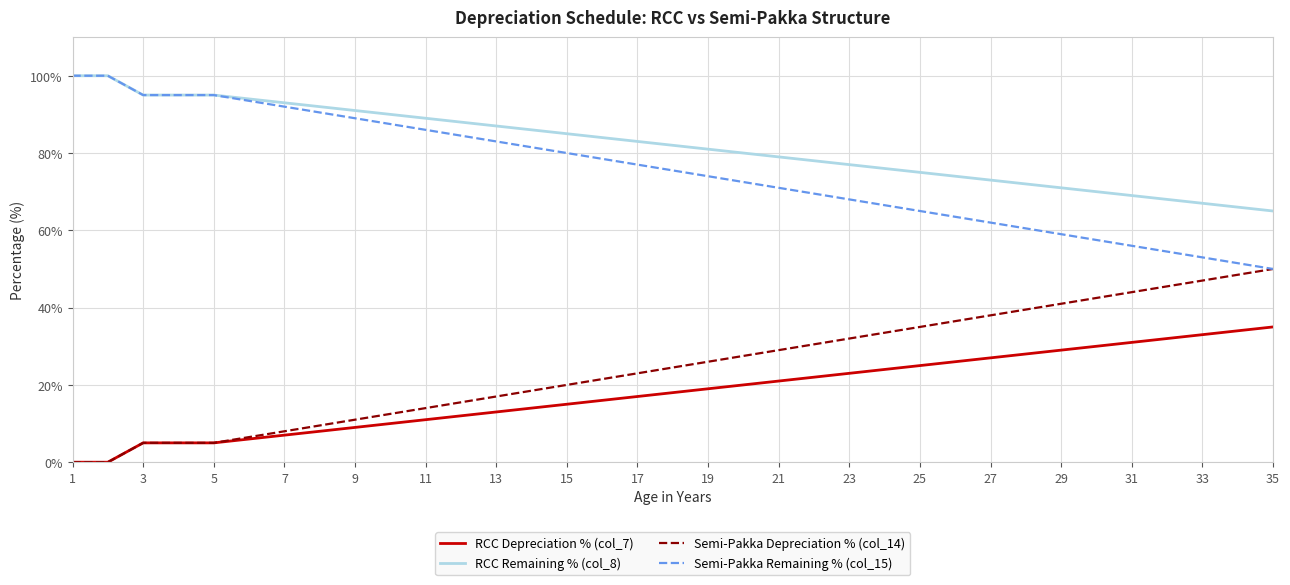

What is the maximum value for Semi-Pakka Depreciation % (col_14)?

50.0